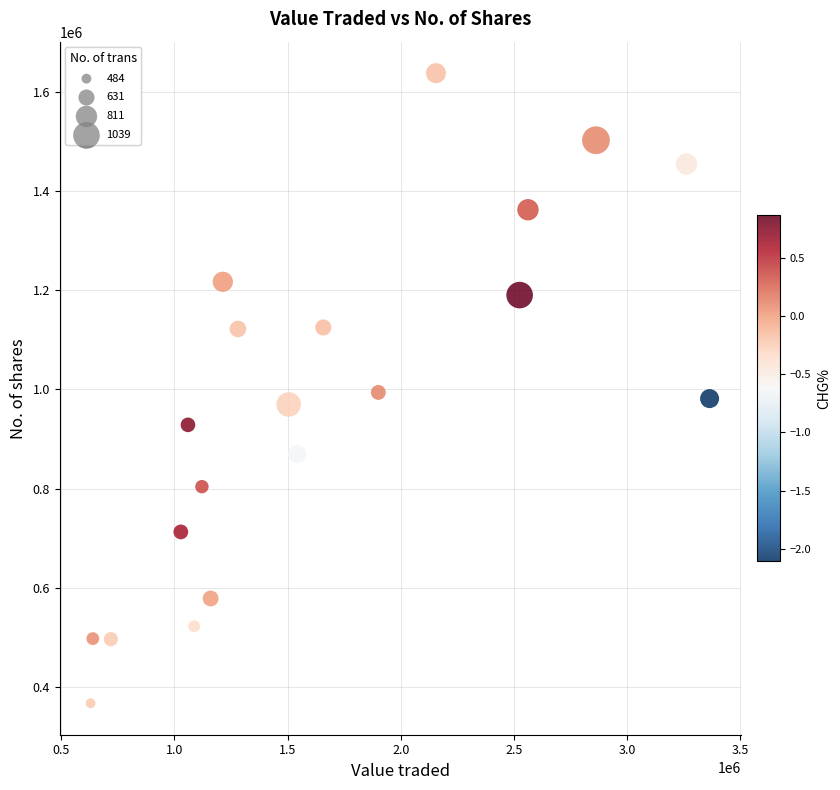

What is the range of X values (max minus min)?

2735206